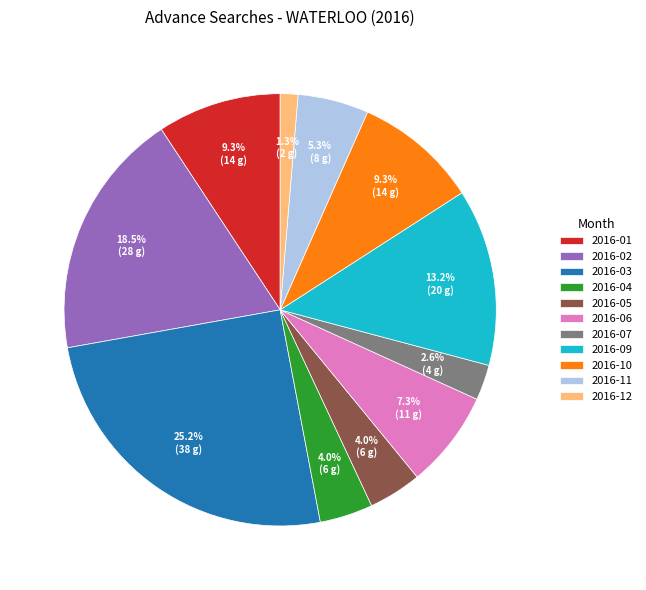

Does 2016-04 represent more than half of the total?

No